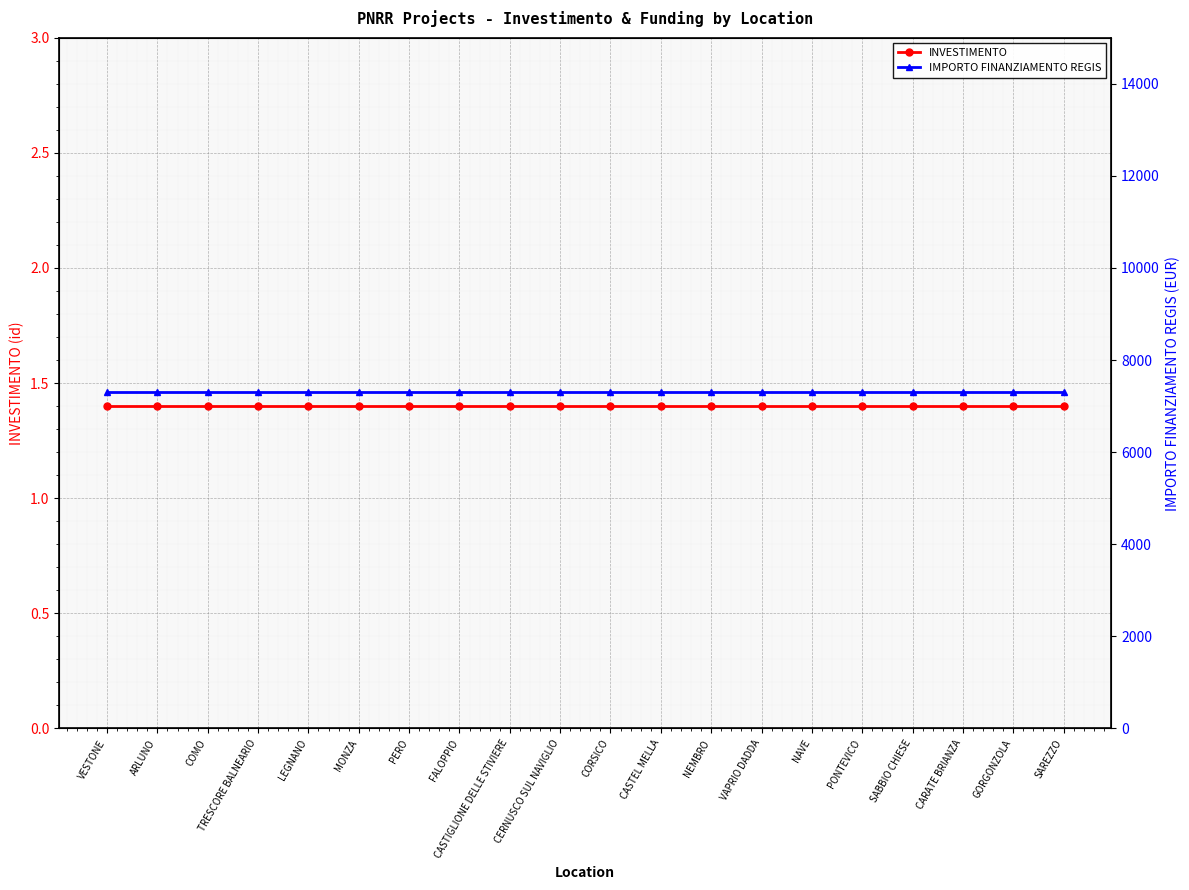

Reading left to right, what are all the values shown in this chart?

INVESTIMENTO: 1.4	1.4	1.4	1.4	1.4	1.4	1.4	1.4	1.4	1.4	1.4	1.4	1.4	1.4	1.4	1.4	1.4	1.4	1.4	1.4
IMPORTO FINANZIAMENTO REGIS: 7301.0	7301.0	7301.0	7301.0	7301.0	7301.0	7301.0	7301.0	7301.0	7301.0	7301.0	7301.0	7301.0	7301.0	7301.0	7301.0	7301.0	7301.0	7301.0	7301.0